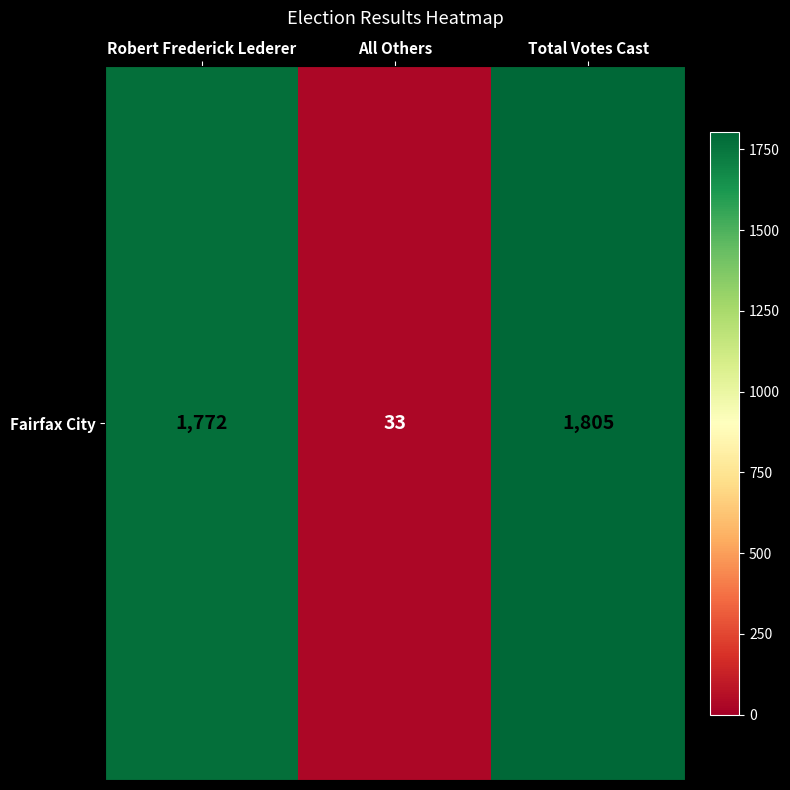

How many values exceed 1772?

1